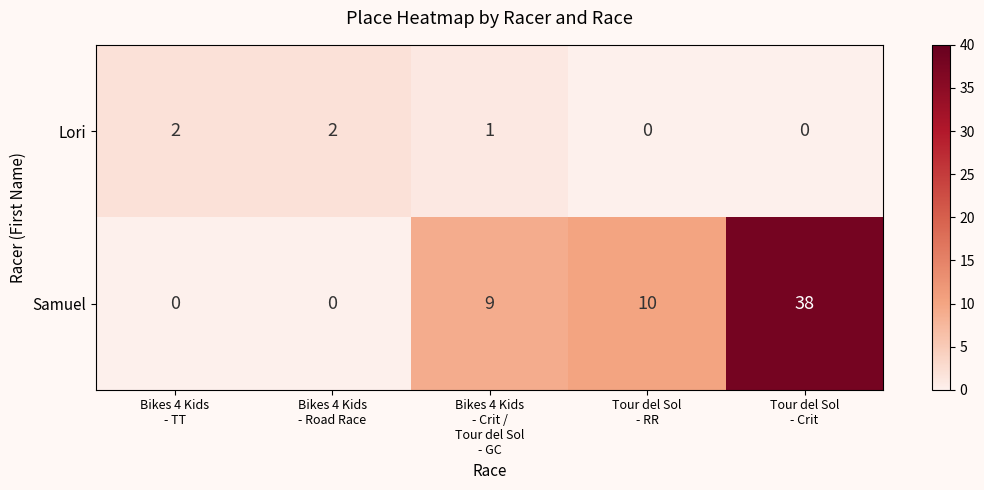

List the series in order of their overall mean, lowest first.

Lori, Samuel